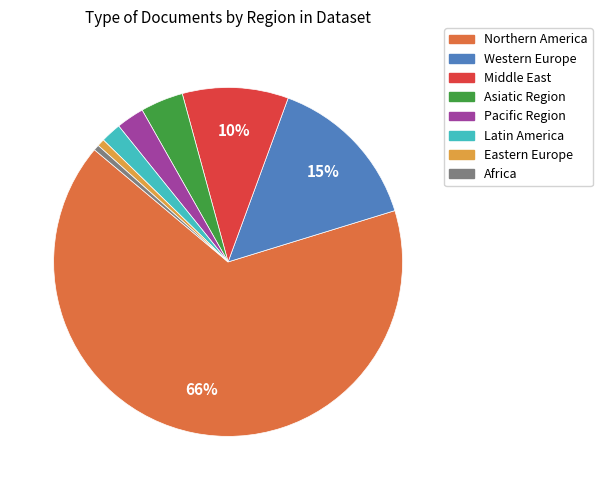

Does any single category account for the majority?

Yes